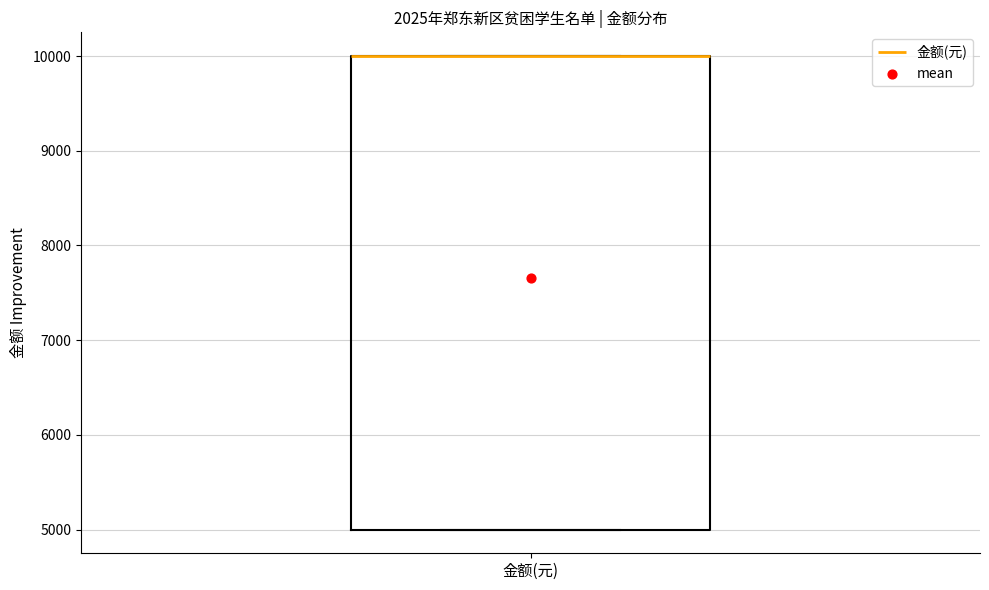

Transcribe this box plot: give where the median line is, the range the box spans, and where the two whiskers end, as read against the y-axis. The values are not printed on the chart, so give them approximately, as read against the axis.

median 10000 (drawn on the box's upper edge), box 5000 to 10000, whiskers 5000 to 10000